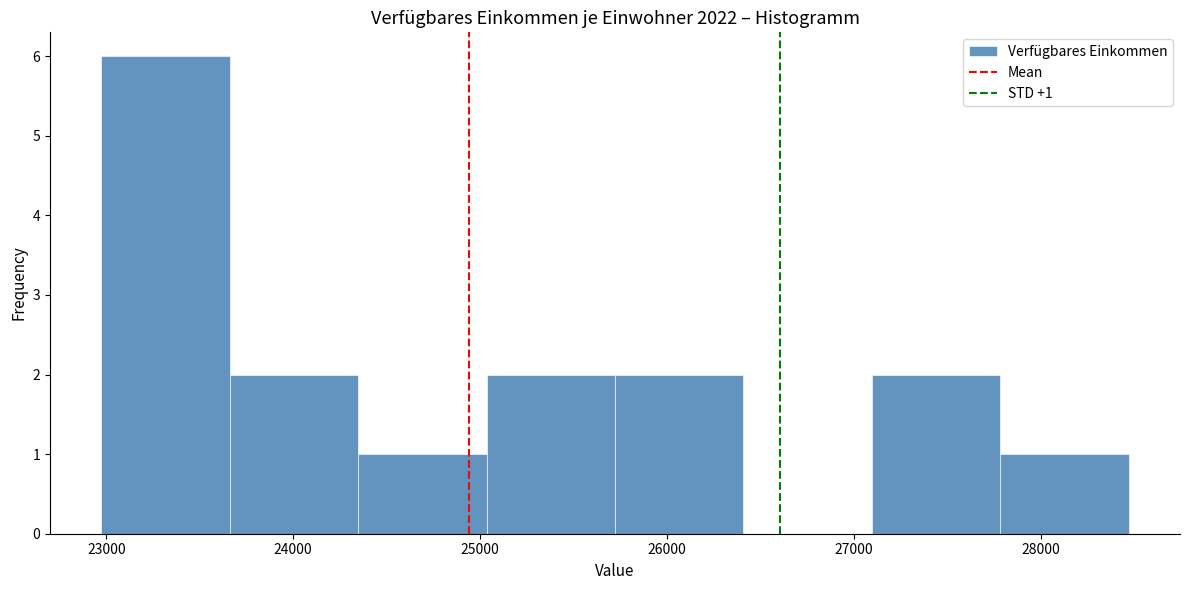

Which range on the x-axis has the tallest bar?

23000 to 23700